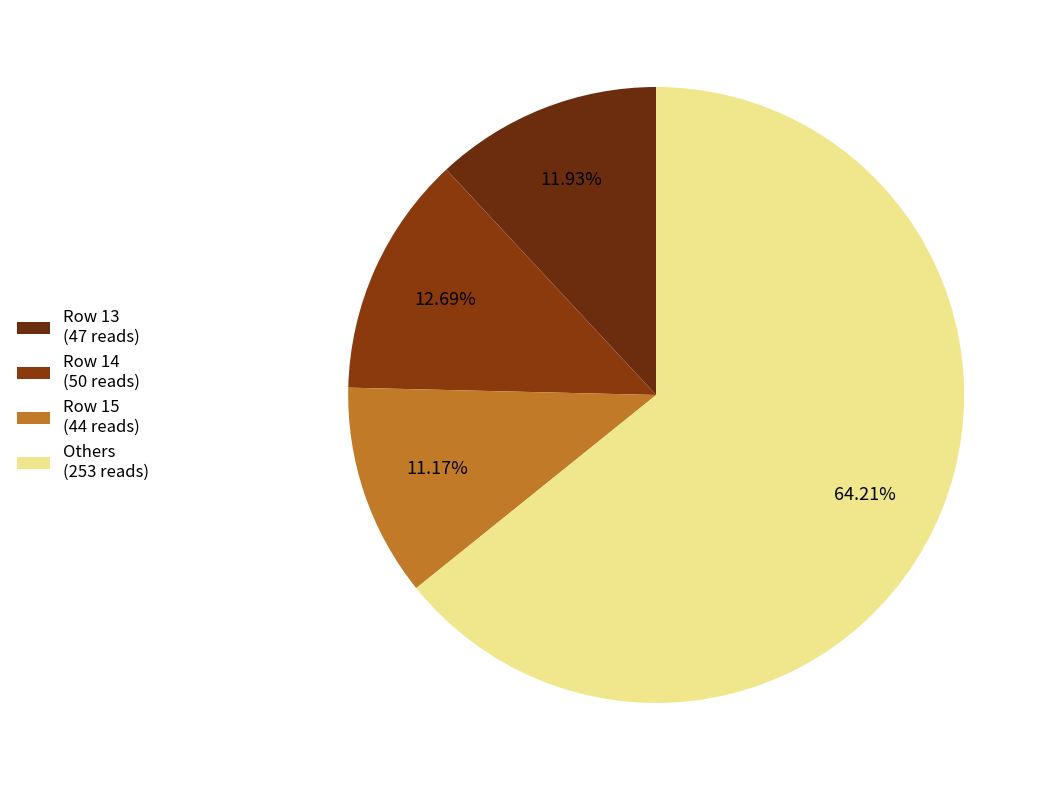

Which category has the biggest portion of the pie?

Others (253 reads)